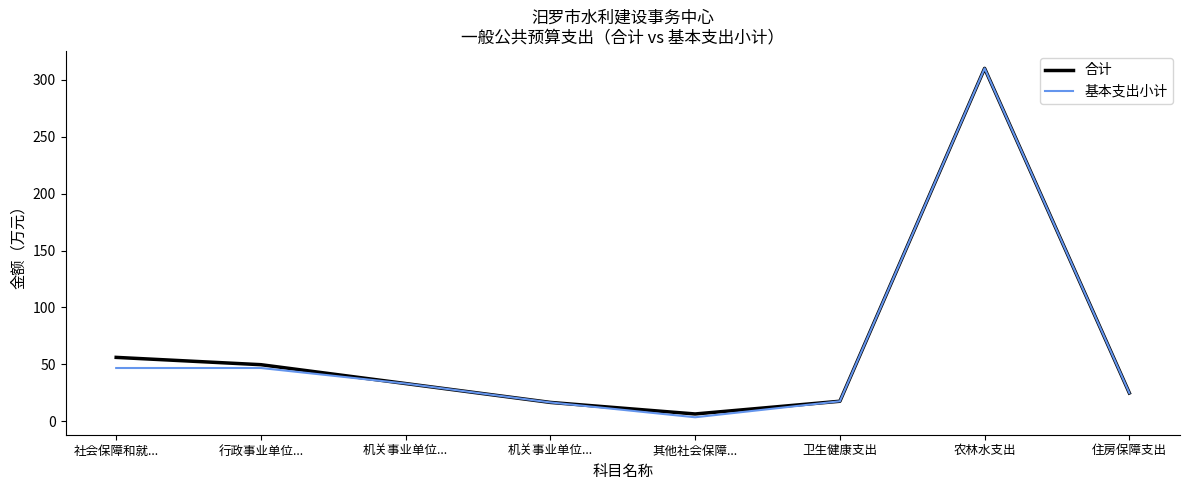

Reading left to right, what are all the values shown in this chart?

合计: 56.2	49.7	33.2	16.6	6.4	17.6	310.1	24.9
基本支出小计: 46.8	46.8	33.2	16.6	3.5	17.6	310.1	24.9